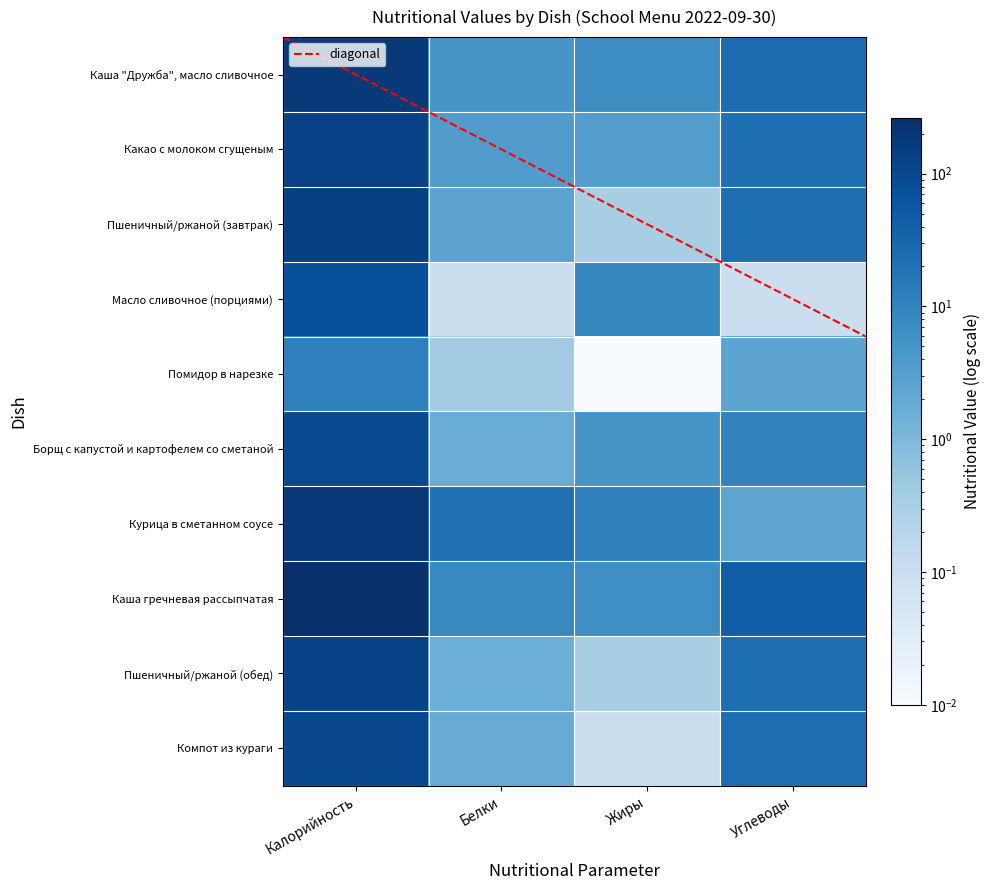

Where does the Борщ с капустой и картофелем со сметаной series first go above 10?

Калорийность